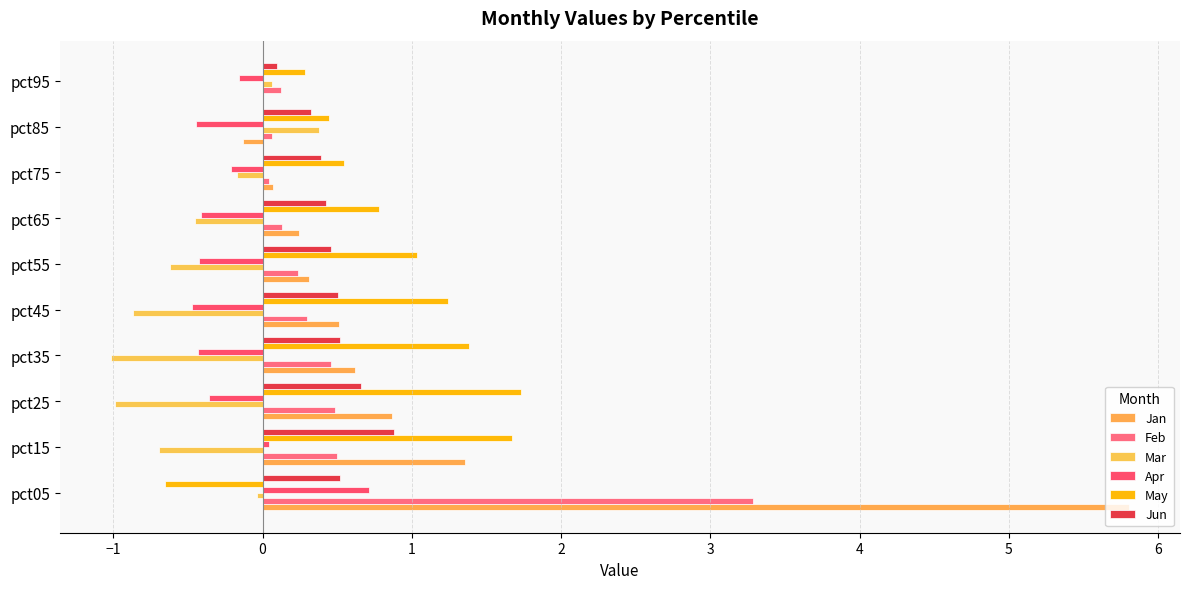

Which series has the largest range (max minus min)?

Jan